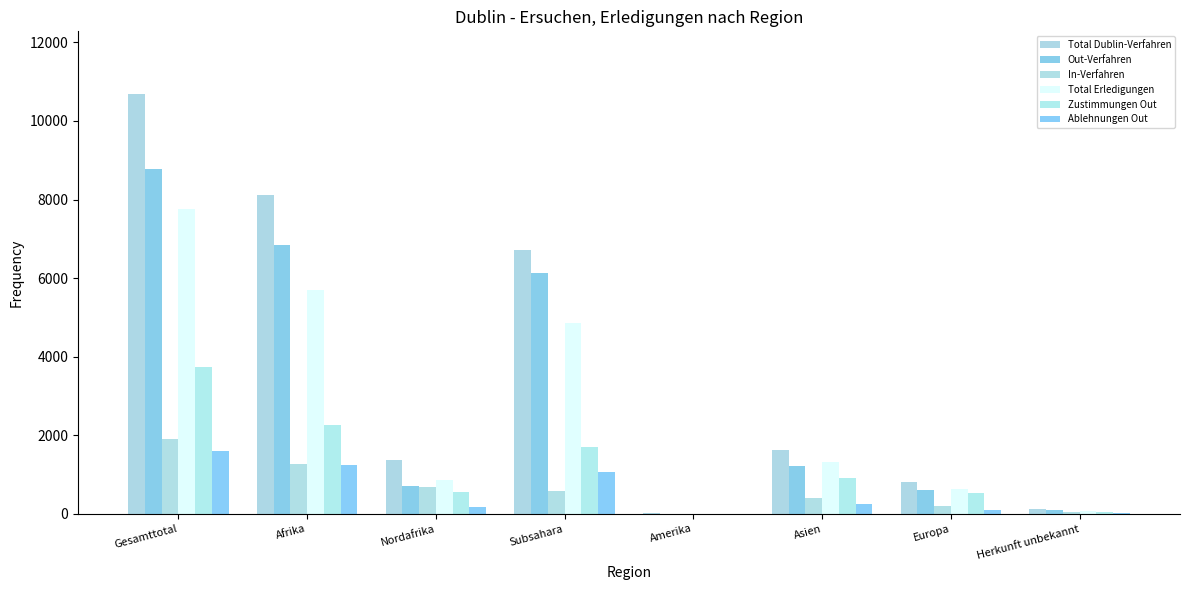

What are all the series names shown in the legend?

Total Dublin-Verfahren, Out-Verfahren, In-Verfahren, Total Erledigungen, Zustimmungen Out, Ablehnungen Out